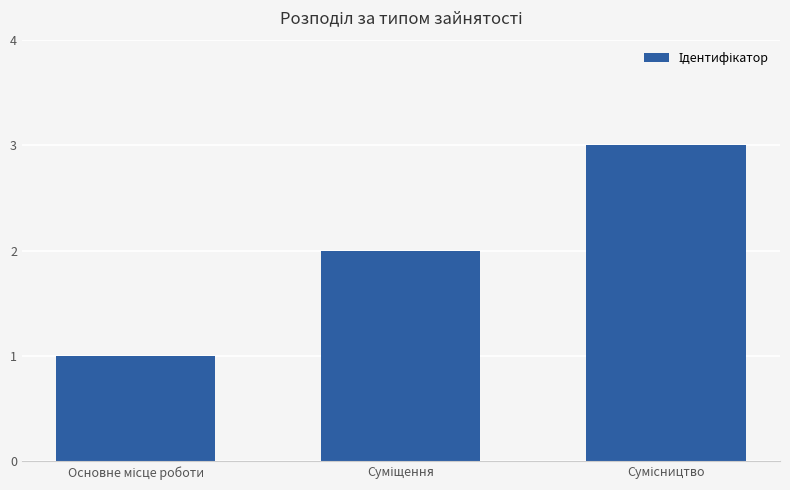

What is the greatest value displayed?

3